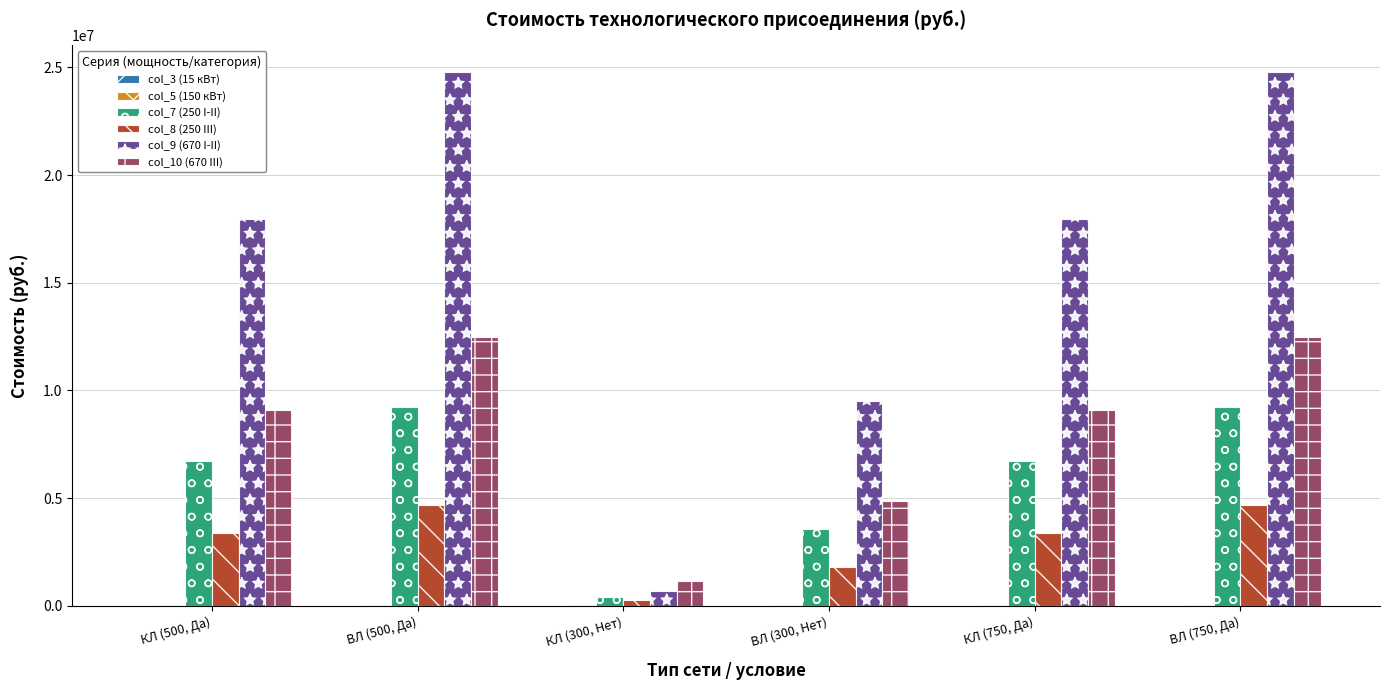

The value of col_8 (250 III) at ВЛ (750, Да) is 2131235.2. True or false?

False